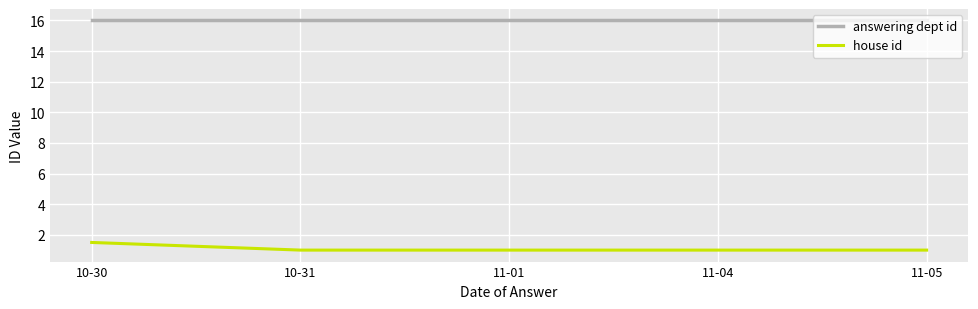

What is the difference between the maximum and minimum values in the house id series?

0.5